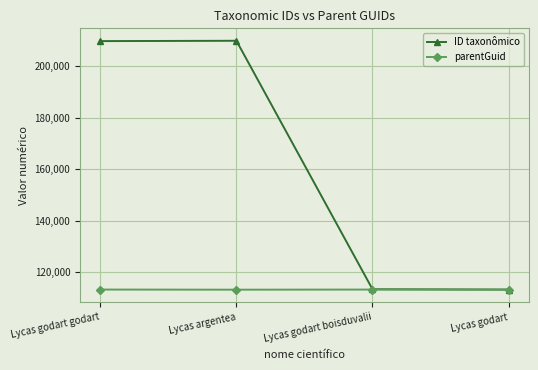

The ID taxonômico series shows 113279 at Lycas godart. True or false?

True